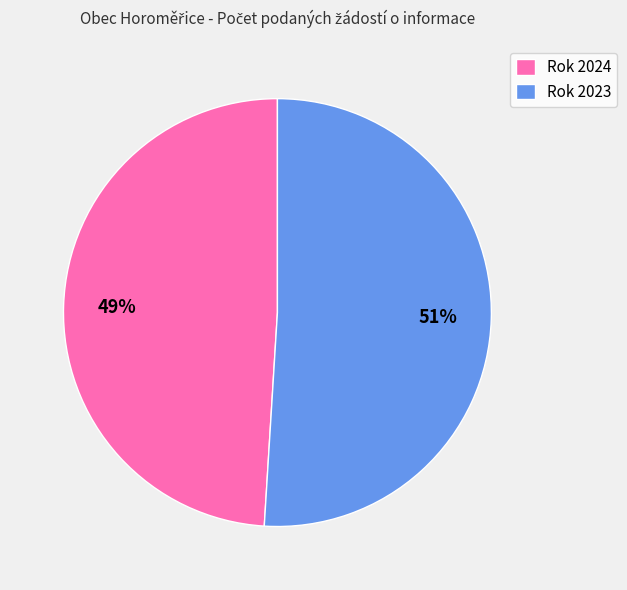

Which slice is the largest?

Rok 2023